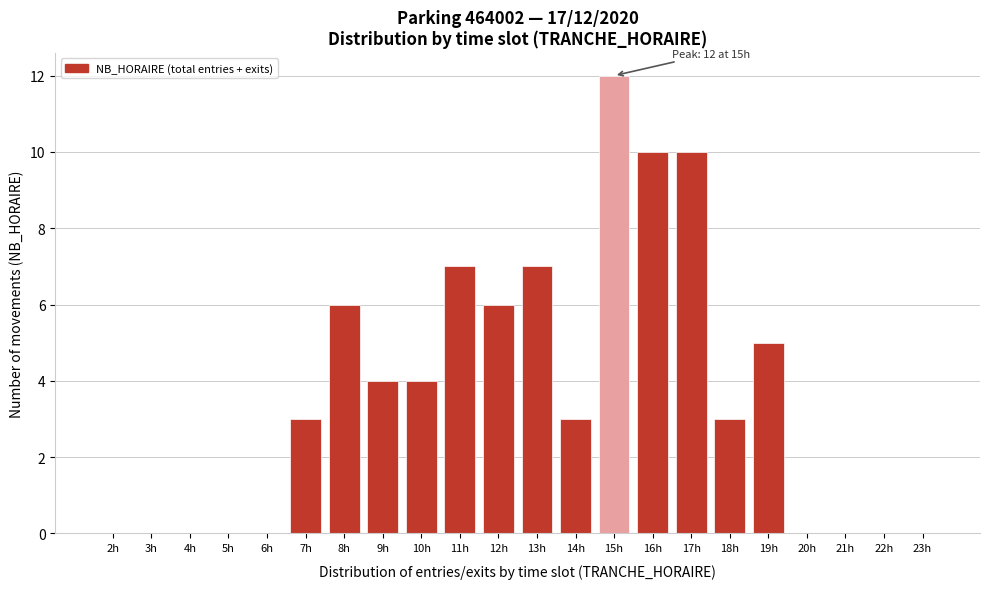

Reading right to left, transcribe all the data shown in this chart.

23h=0	22h=0	21h=0	20h=0	19h=5	18h=3	17h=10	16h=10	15h=12	14h=3	13h=7	12h=6	11h=7	10h=4	9h=4	8h=6	7h=3	6h=0	5h=0	4h=0	3h=0	2h=0